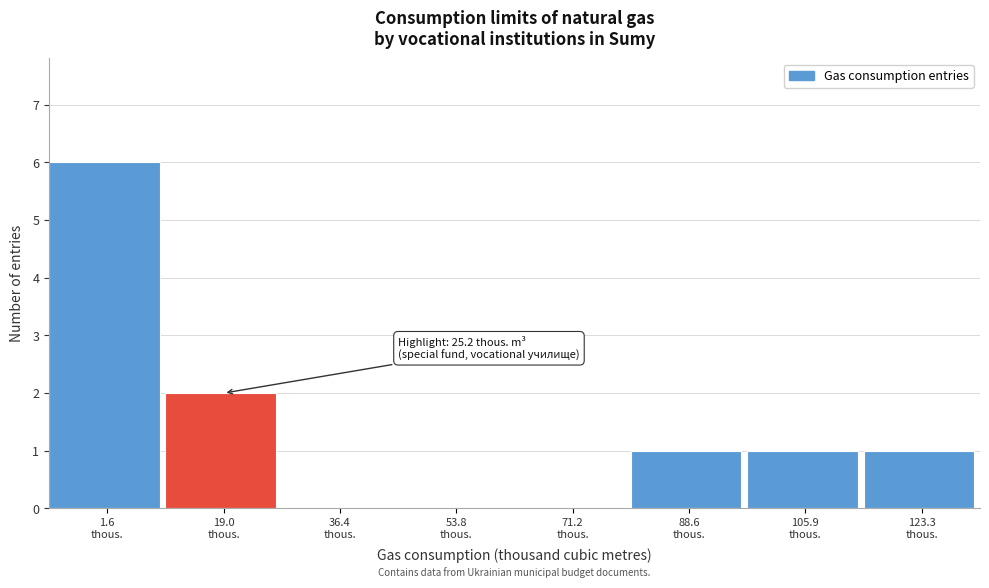

What is the sum of all values?

11